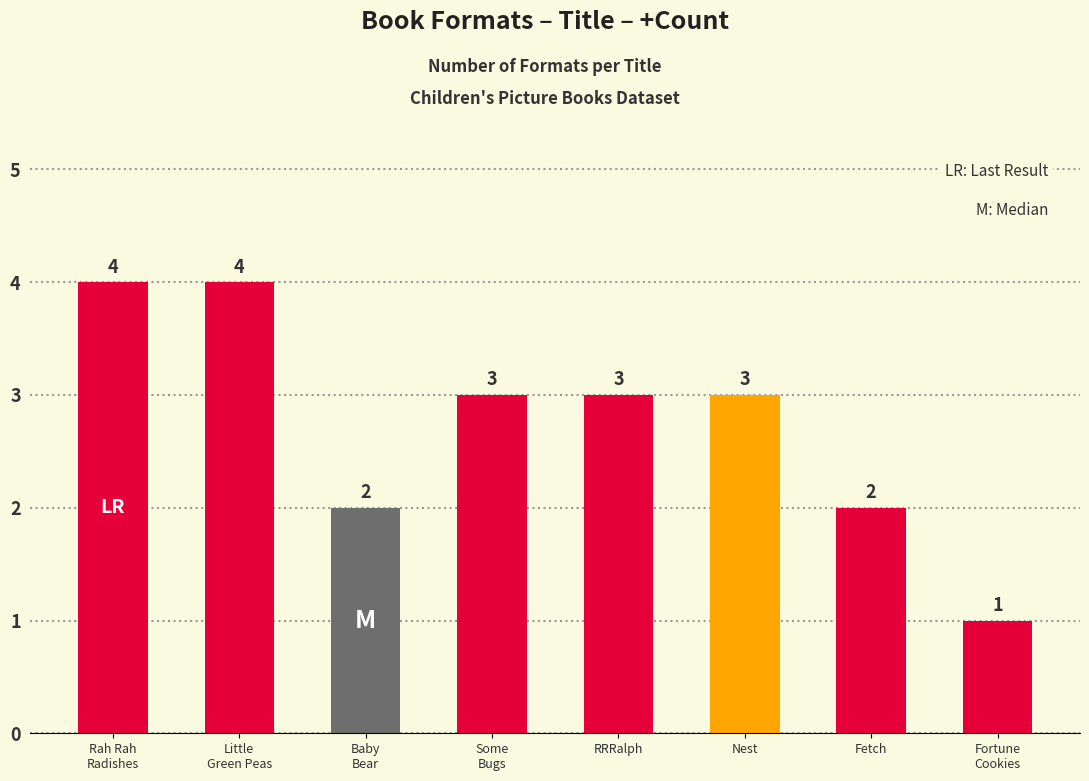

The chart shows a value of 4 at Rah Rah
Radishes. True or false?

True